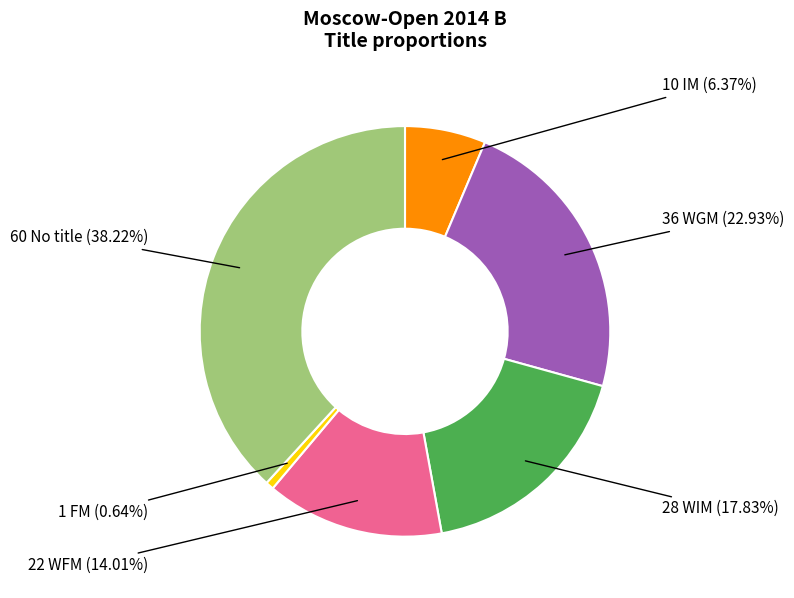

Is there a majority slice in this chart?

No